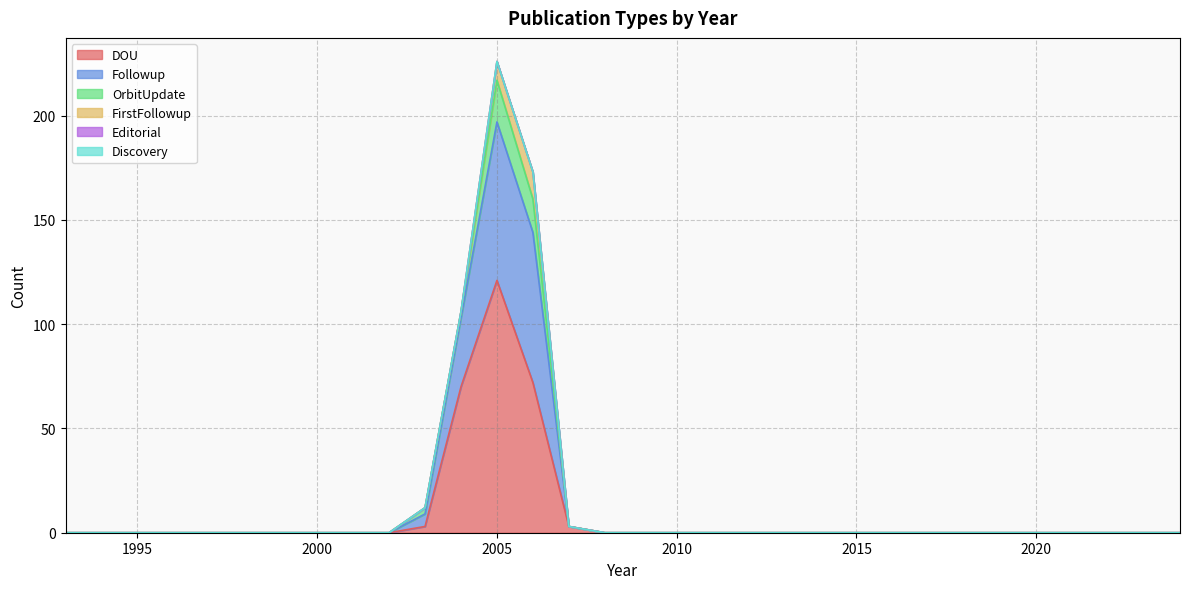

Which series has the widest spread of values?

DOU